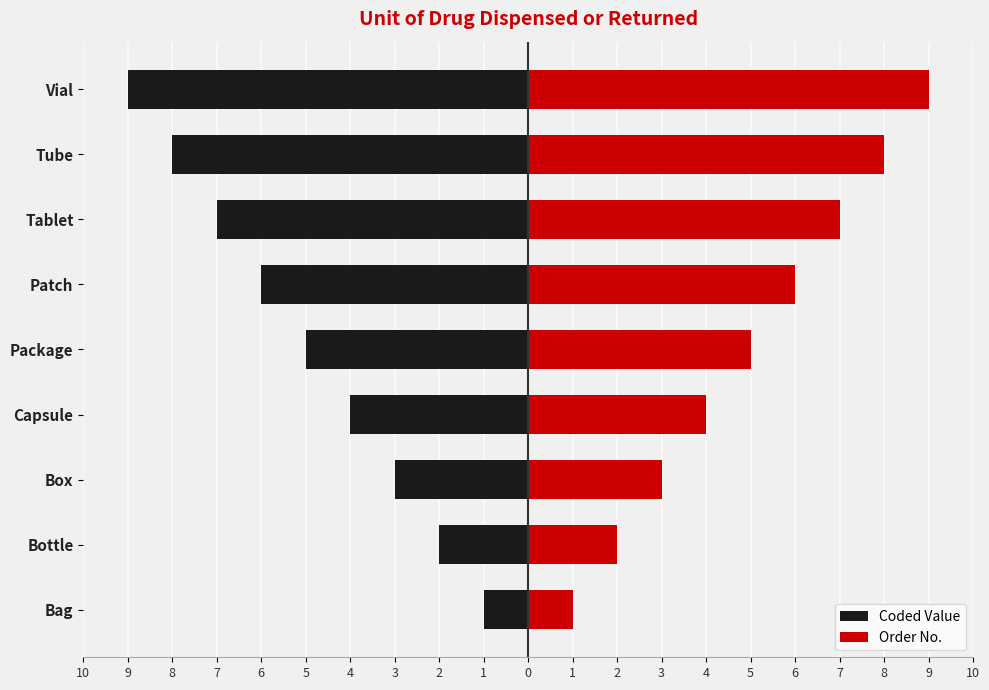

At how many categories does at least one series exceed 0?

9